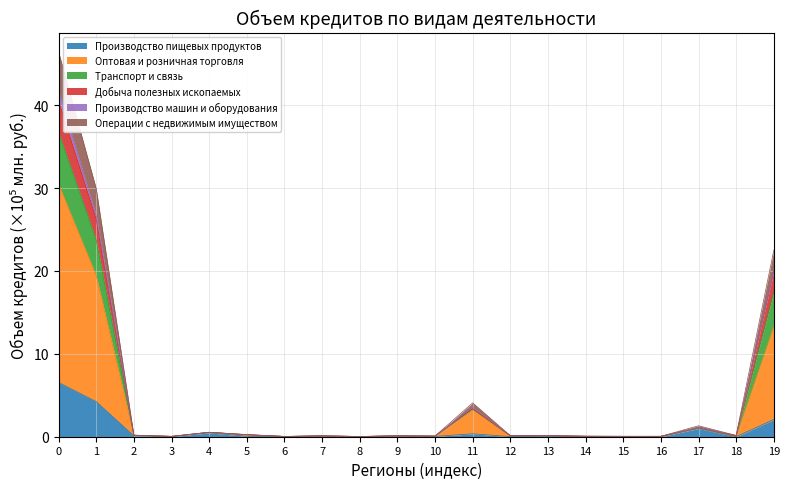

Is it true that Производство пищевых продуктов equals 0.0 at 14?

True